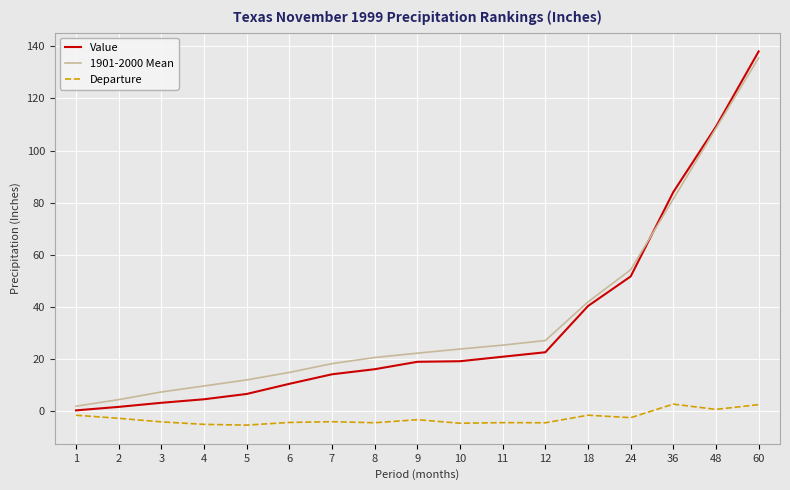

Which category has the highest value in the 1901-2000 Mean series?

60